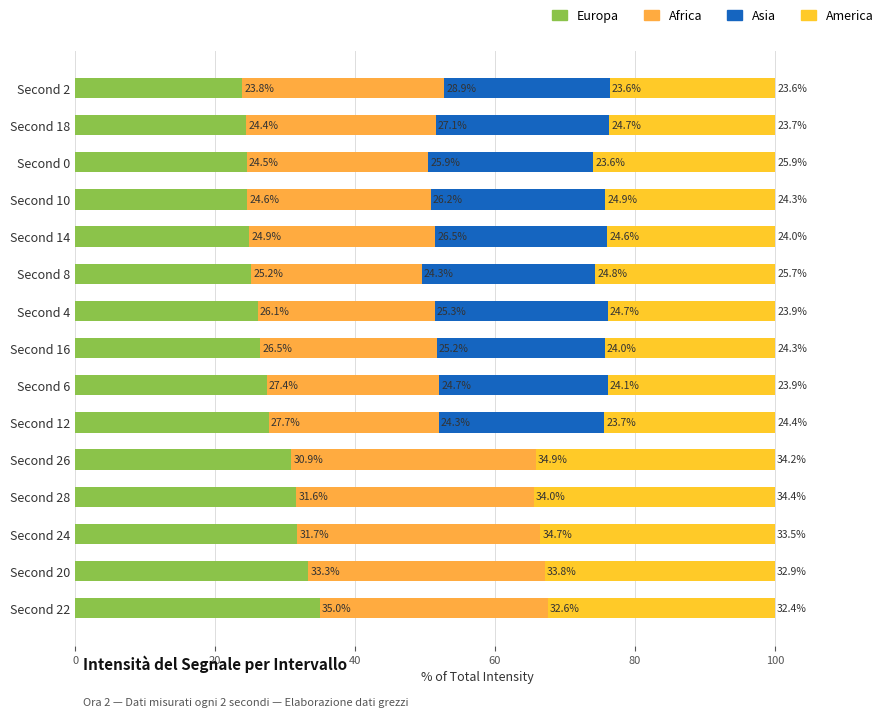

Count the number of data series in this chart.

4